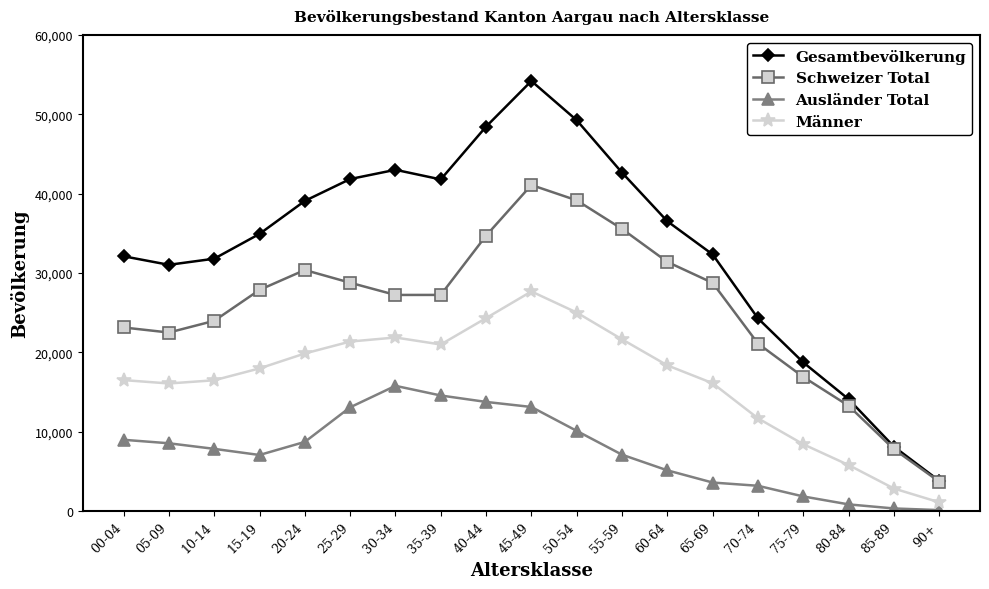

What is the lowest value of the Männer series?

1096